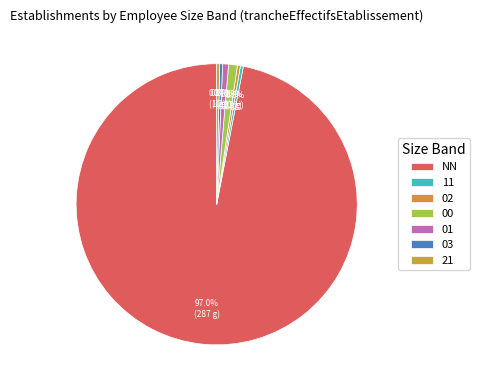

Combined, what portion of the pie is 21 and 02?

0.7%